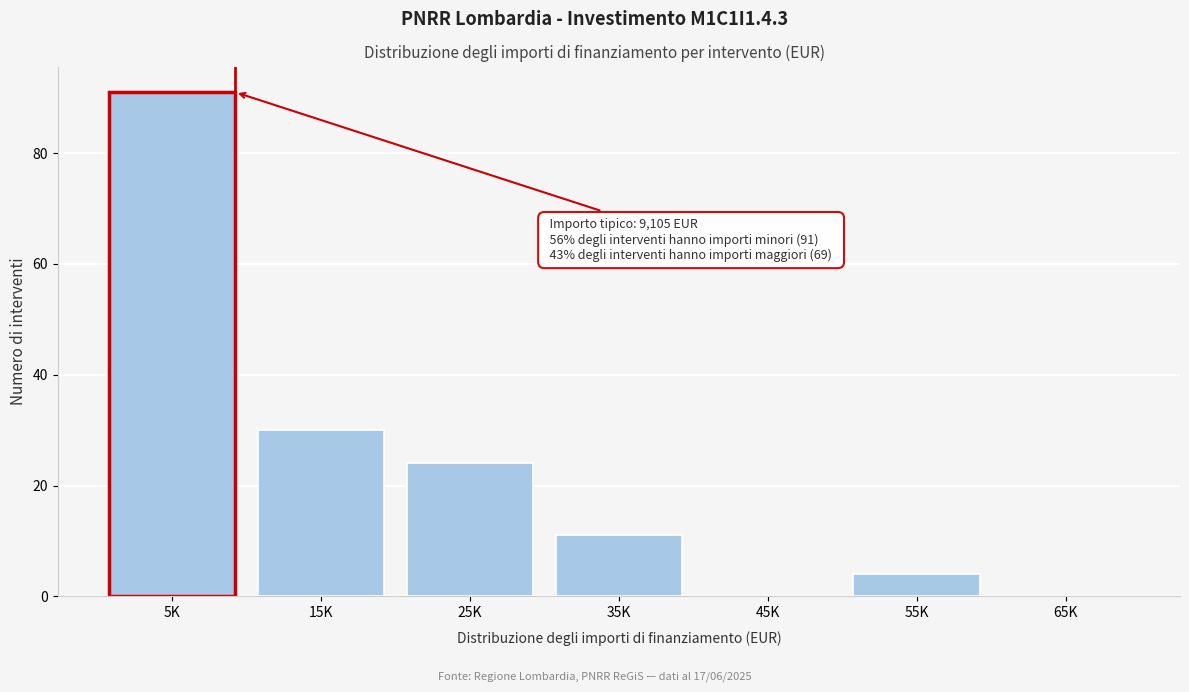

Reading left to right, what are all the values shown in this chart?

5K=91	15K=30	25K=24	35K=11	45K=0	55K=4	65K=0